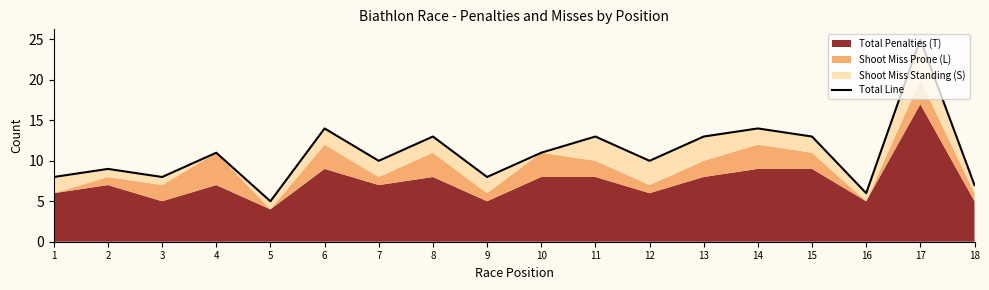

What is the value of the 17th point from the left?

25